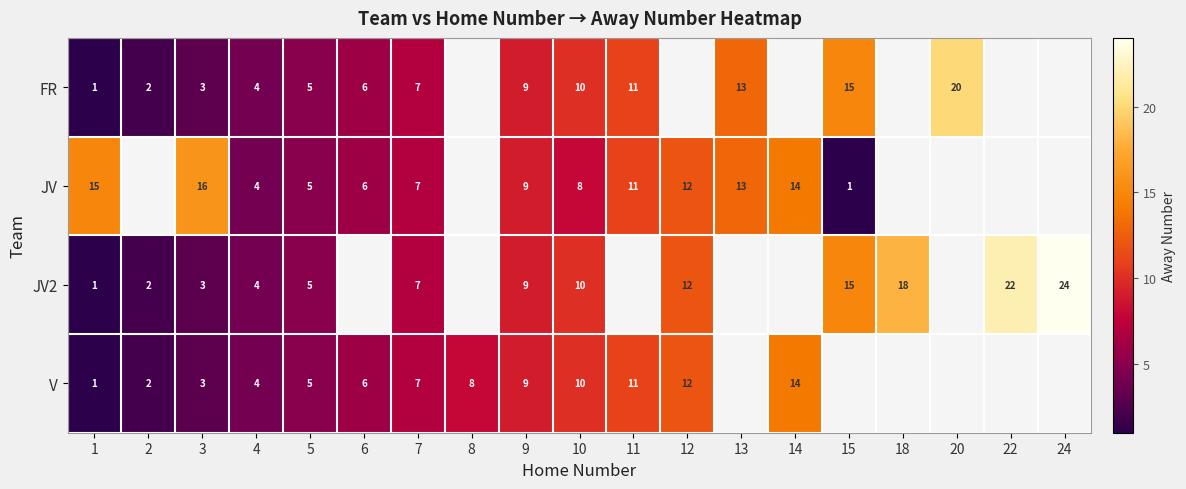

What is the smallest value displayed?

1.0